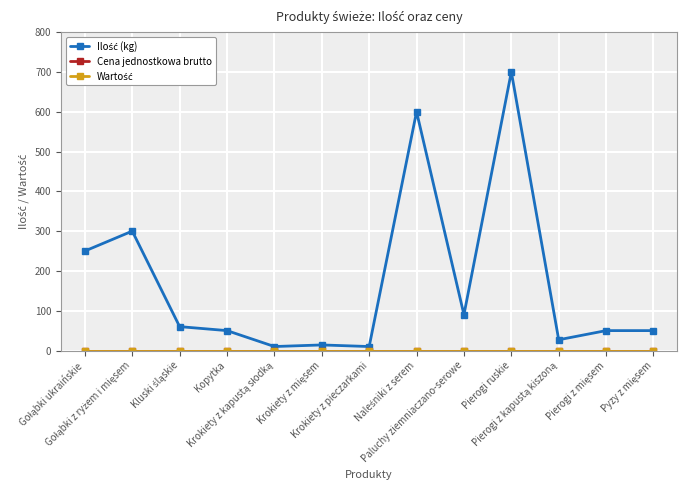

Which category has the highest value across all series?

Pierogi ruskie